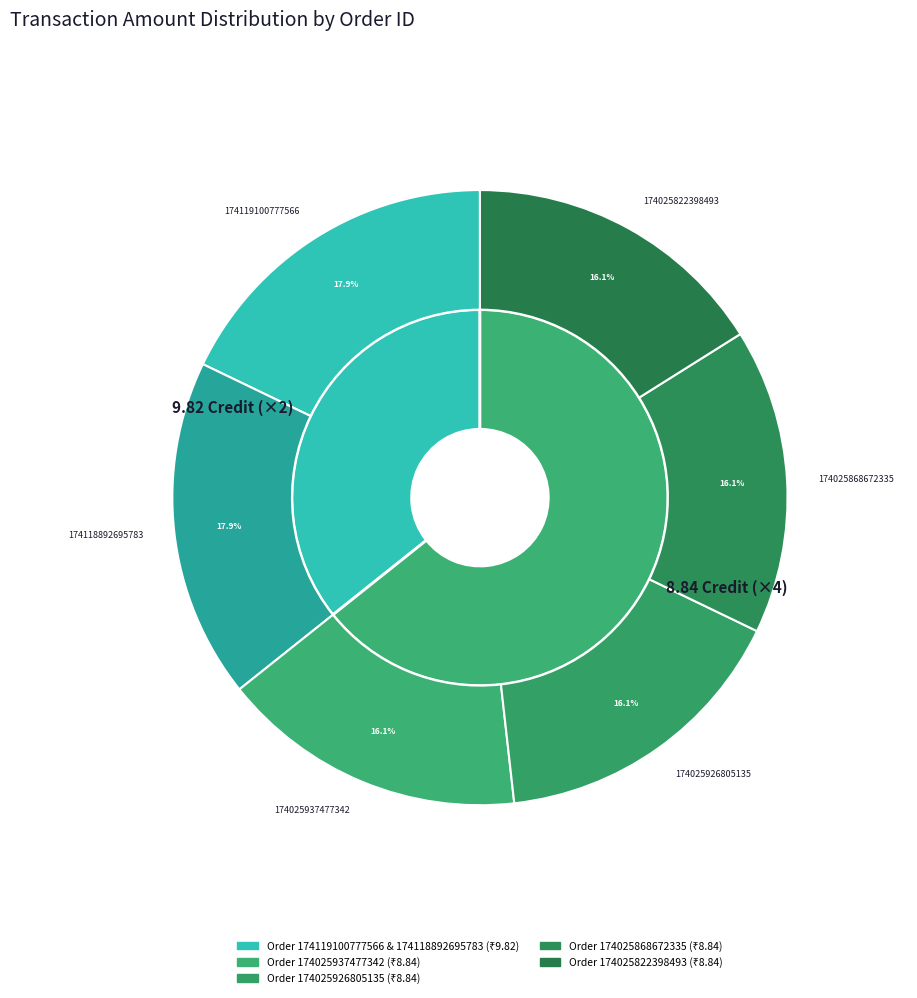

Between 174025926805135 and 174119100777566, which is larger?

174119100777566